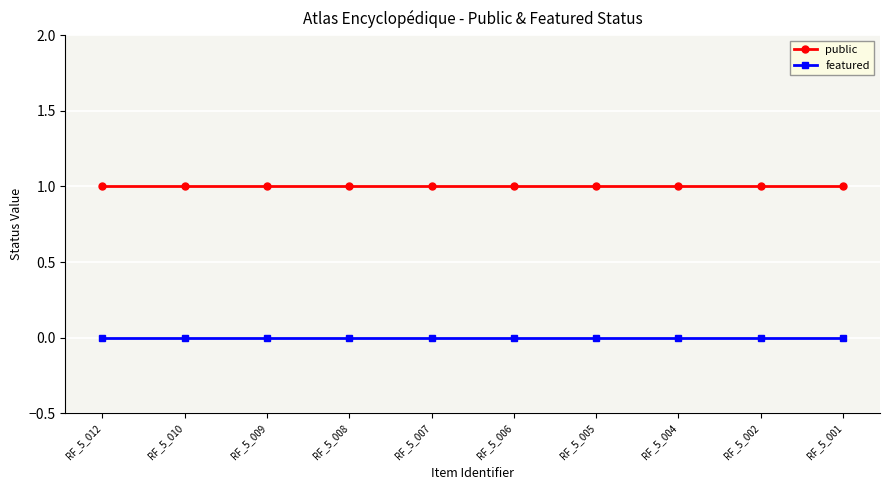

Is this an area chart (filled region under the line)?

No